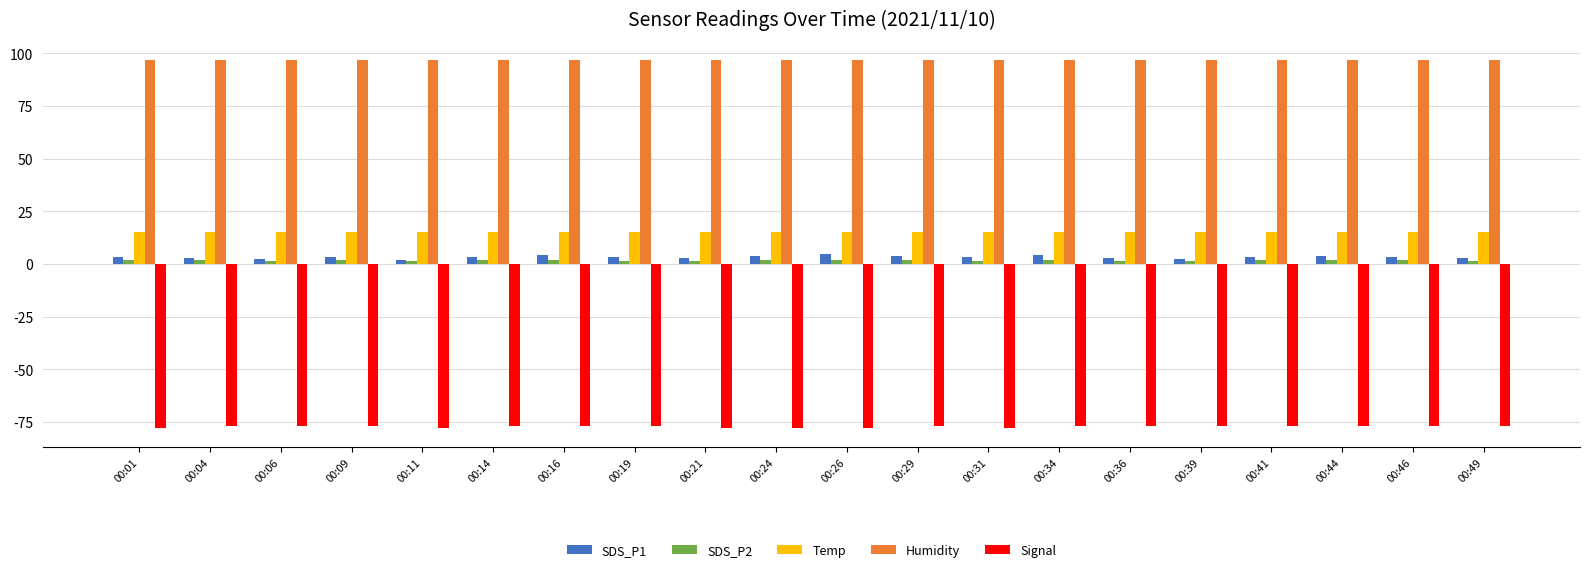

Is it true that SDS_P1 equals 2.1 at 00:11?

True